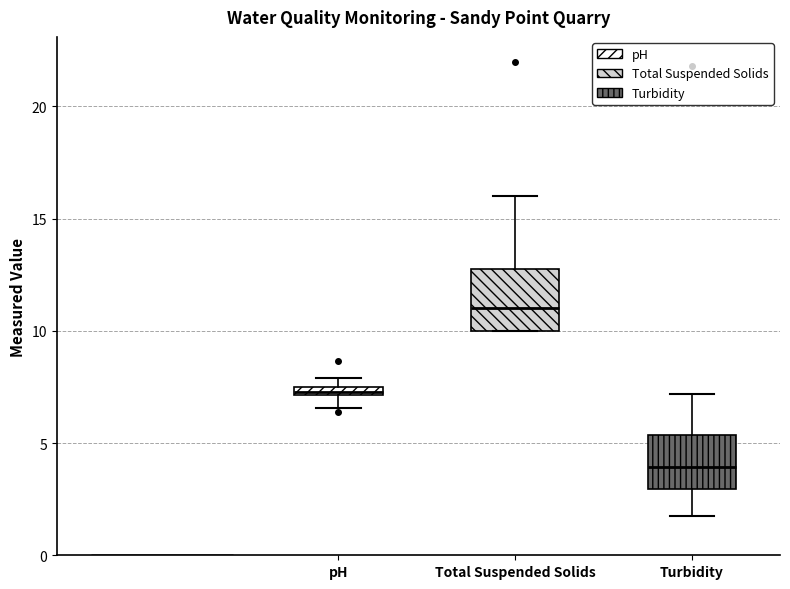

Where does the upper whisker of the box for Total Suspended Solids end on the y-axis? The values are not printed on the chart, so give them approximately, as read against the axis.

16.0